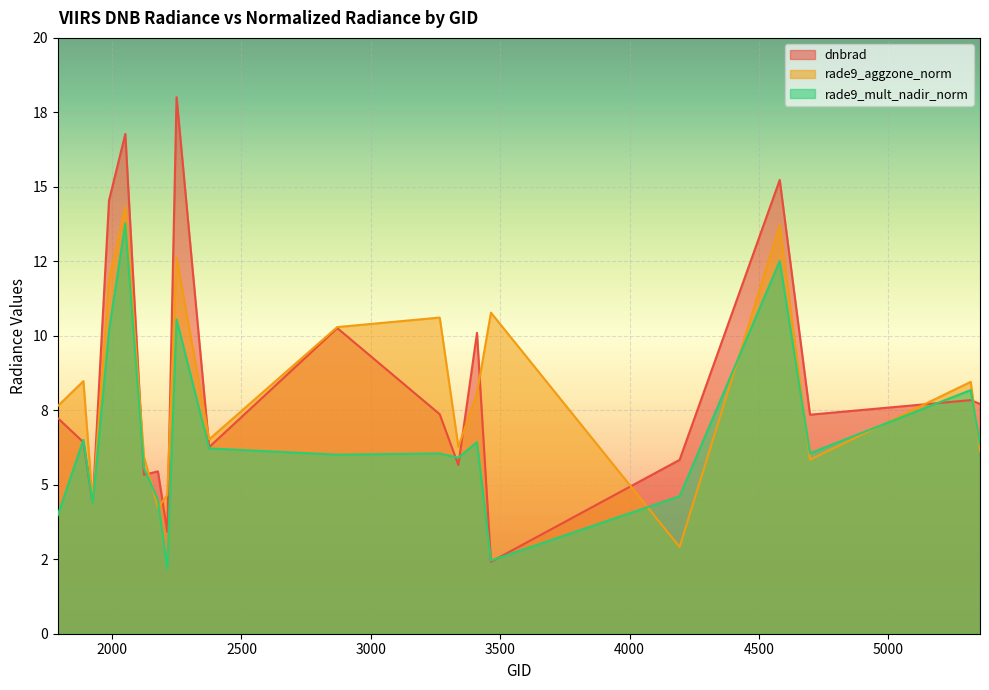

Which series ends up on top after the final intersection of dnbrad and rade9_aggzone_norm?

dnbrad